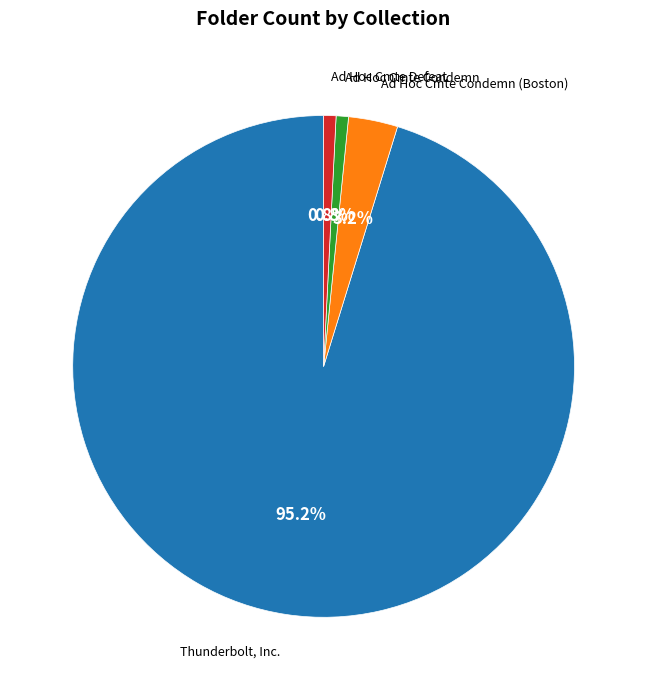

Does any single category account for the majority?

Yes